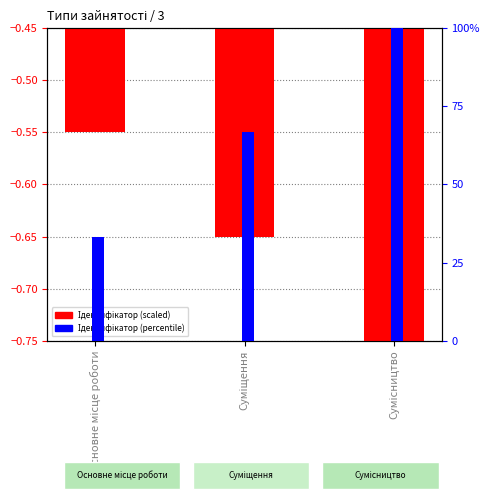

Is the value of Ідентифікатор (scaled) at Суміщення greater than the value of Ідентифікатор (percentile) at Суміщення?

No